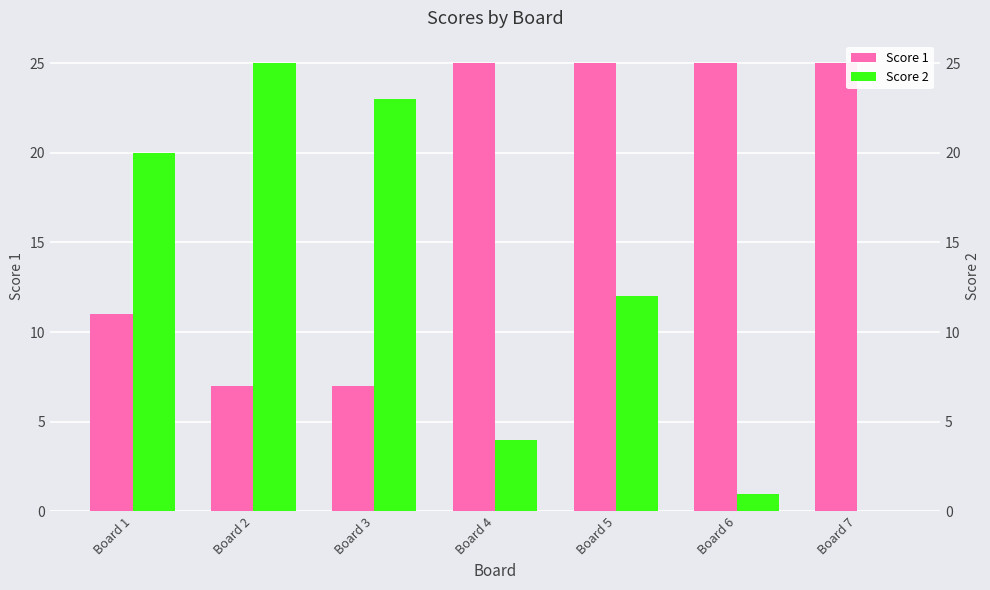

What is the spread (max minus min) of values at Board 4?

21